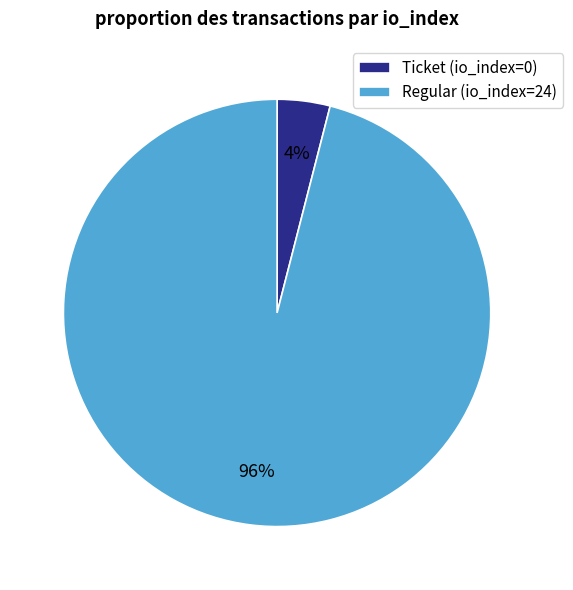

To the nearest percent, what is the difference between the largest and smallest slice percentages?

92%